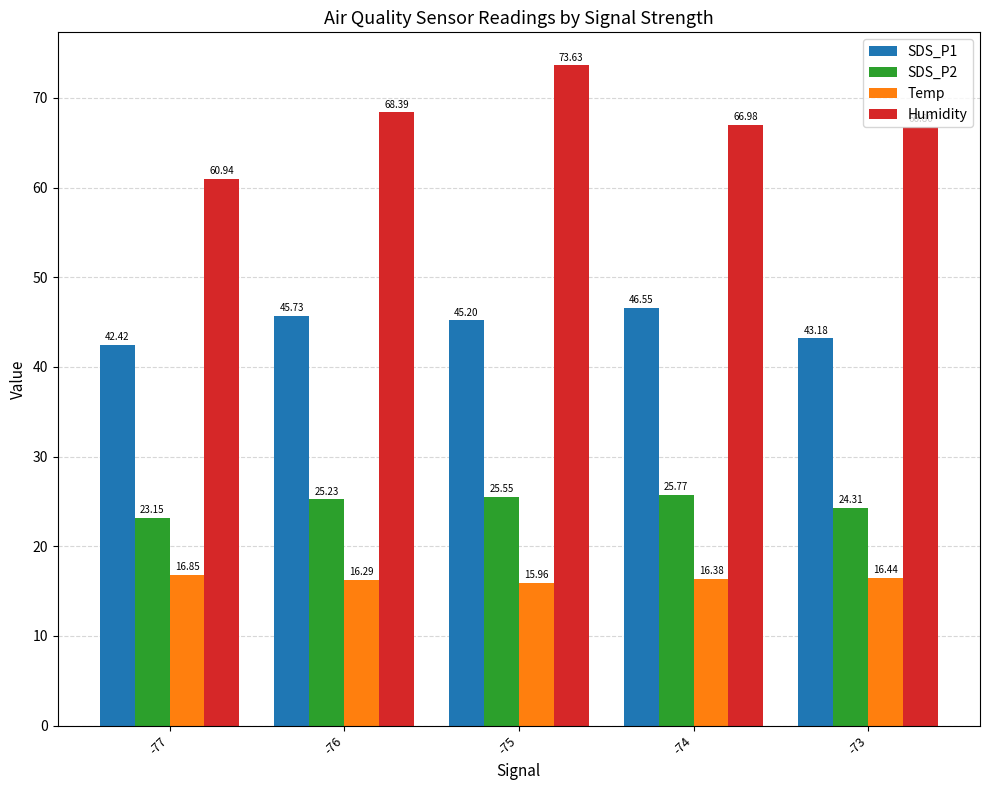

What is the sum of all SDS_P2 values?

124.0